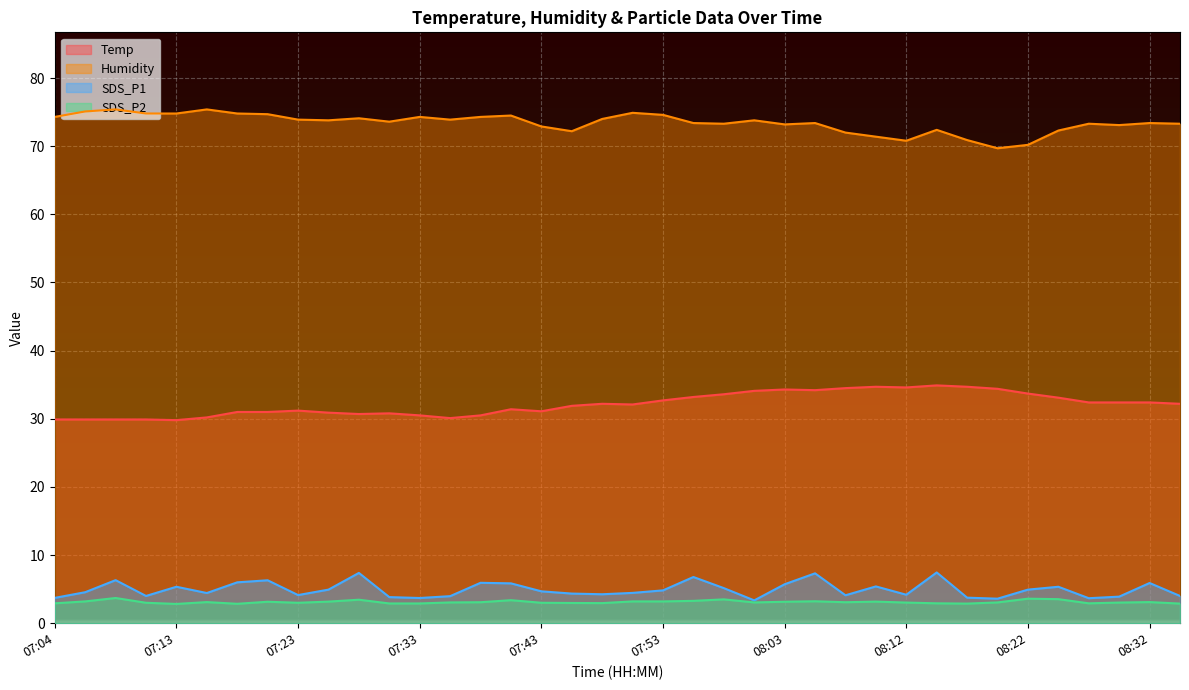

At which category does Temp reach its first local valley?

07:13